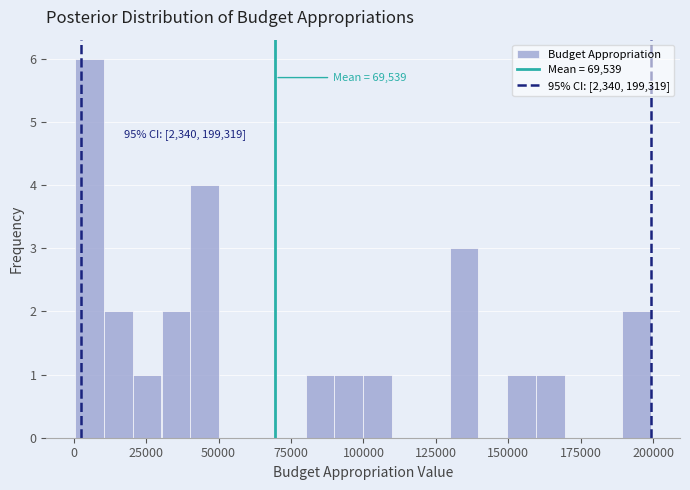

Read against the x-axis, roughly where is the centre of the tallest bar?

5000